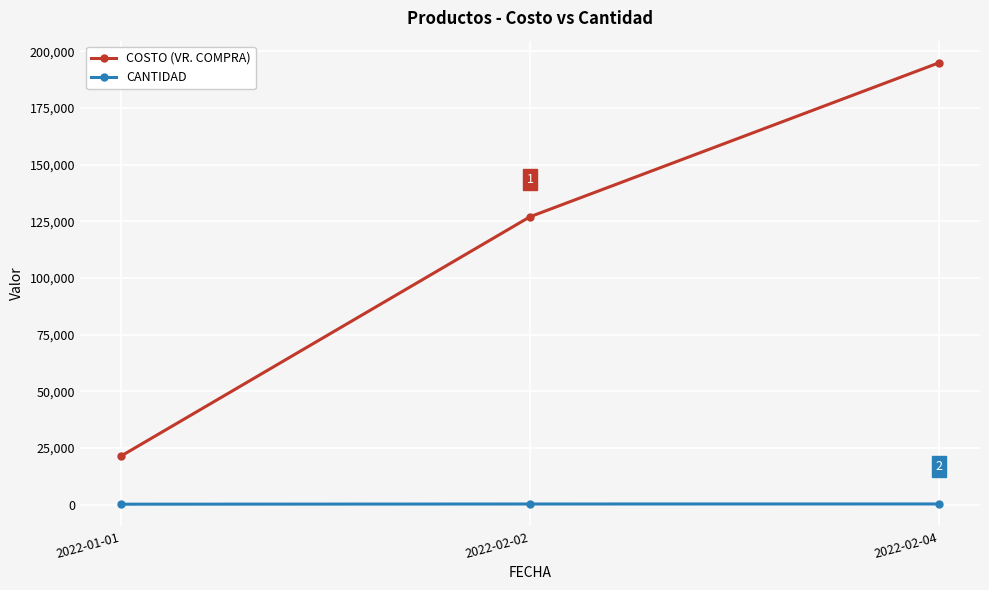

List the labels in order of COSTO (VR. COMPRA) value, smallest first.

2022-01-01, 2022-02-02, 2022-02-04